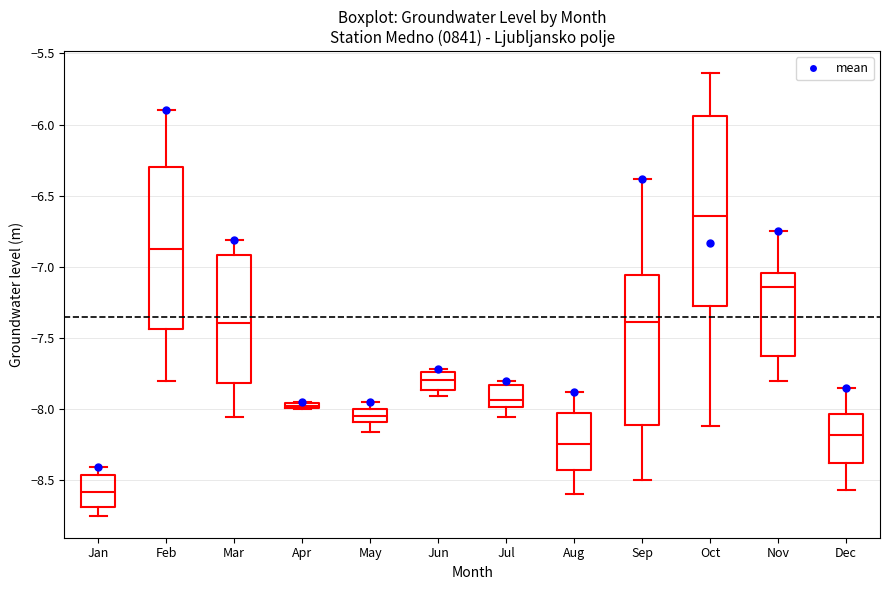

Which box's median line is the lowest?

Jan